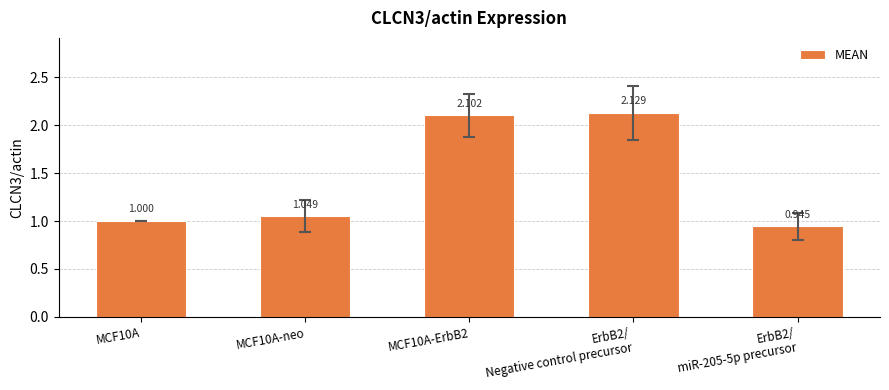

What is the difference between the second highest and minimum values?

1.2